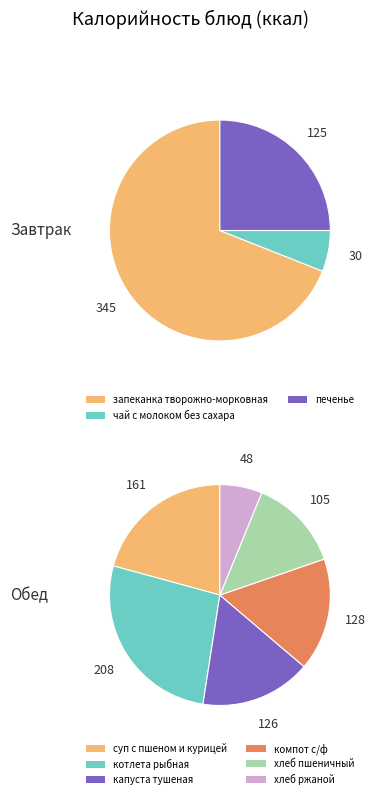

Which series has the largest range (max minus min)?

Завтрак